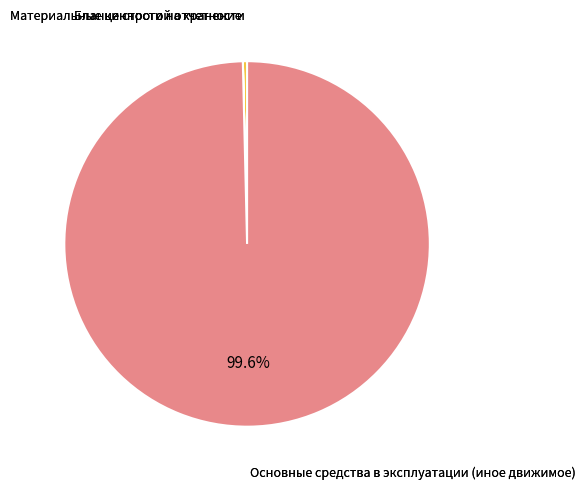

Does any single category account for the majority?

Yes